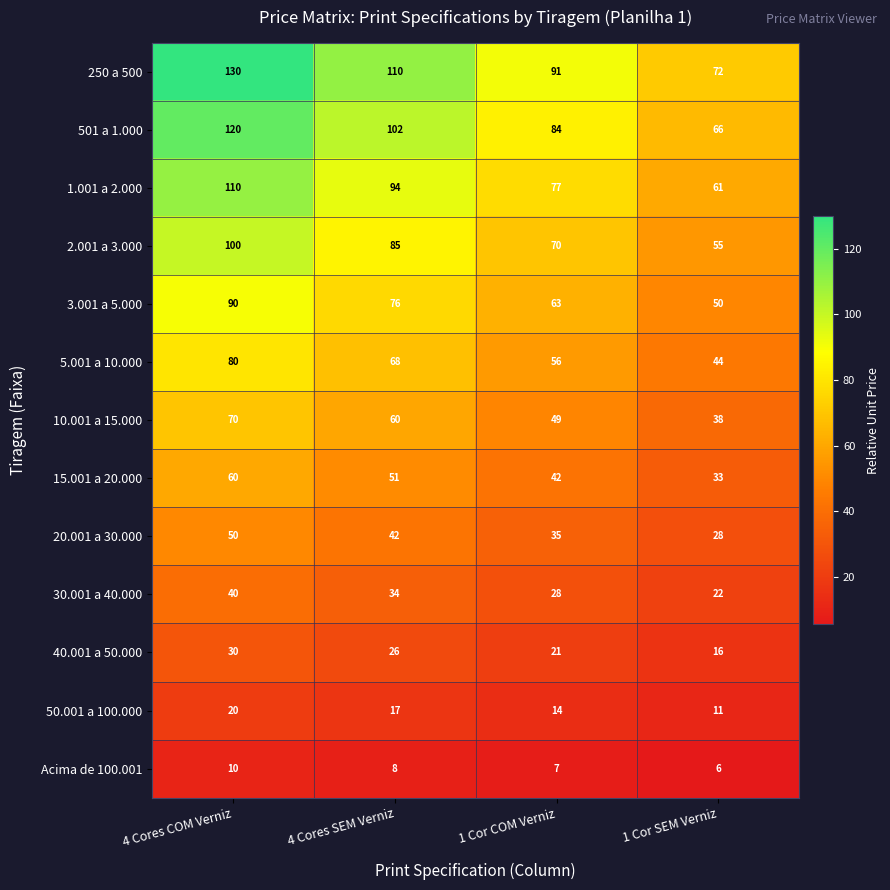

What is the total value across all series at 4 Cores COM Verniz?

910